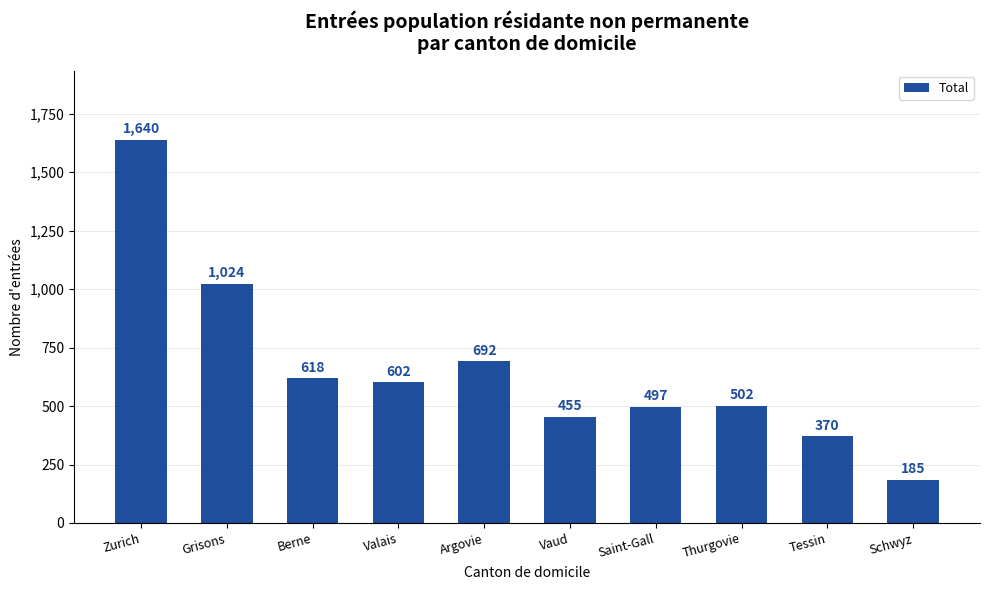

What is the maximum value shown in the chart?

1640